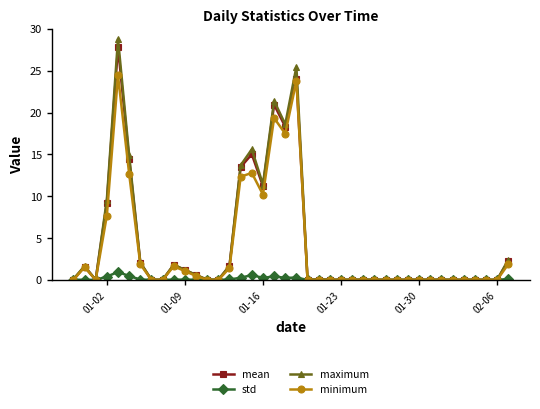

What is the difference between the maximum and minimum values in the mean series?

27.8